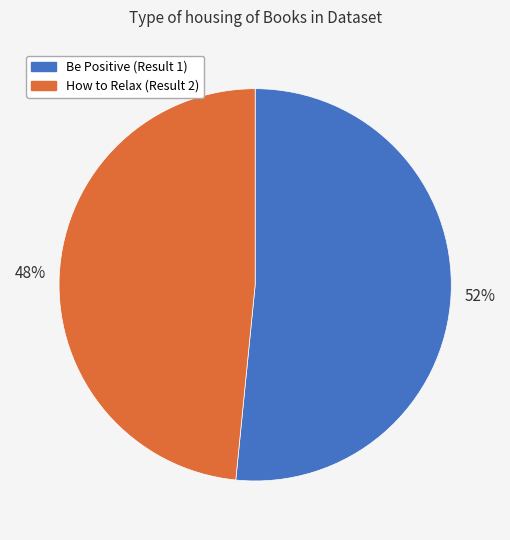

Count the number of slices in the pie.

2